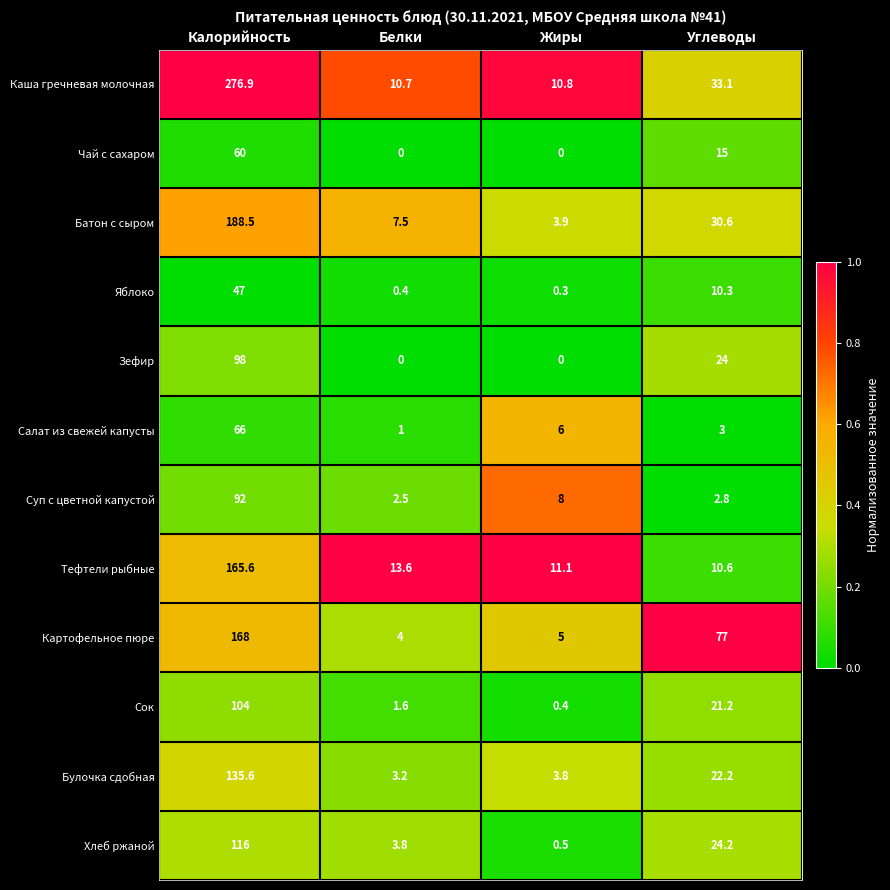

List the series in order of their peak value, highest first.

Каша гречневая молочная, Батон с сыром, Картофельное пюре, Тефтели рыбные, Булочка сдобная, Хлеб ржаной, Сок, Зефир, Суп с цветной капустой, Салат из свежей капусты, Чай с сахаром, Яблоко